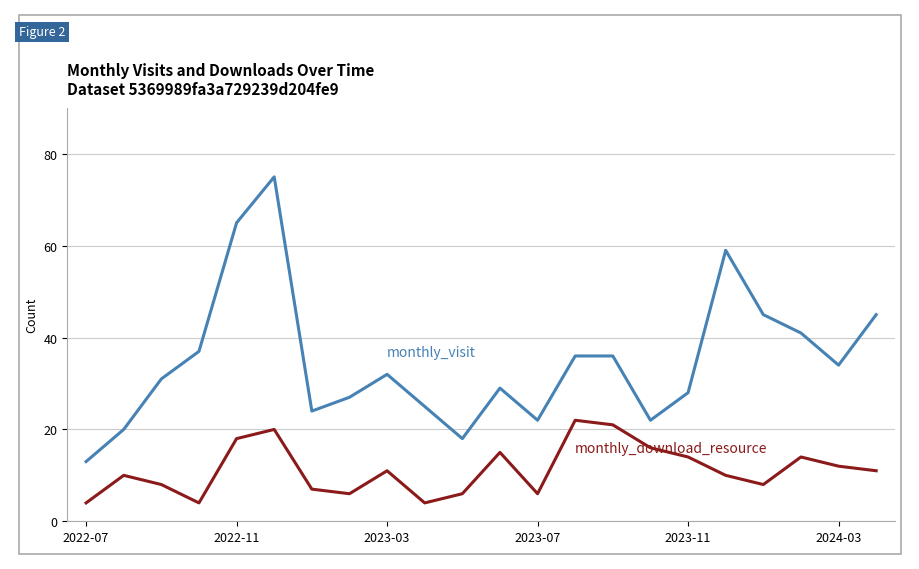

What is the smallest value displayed?

4